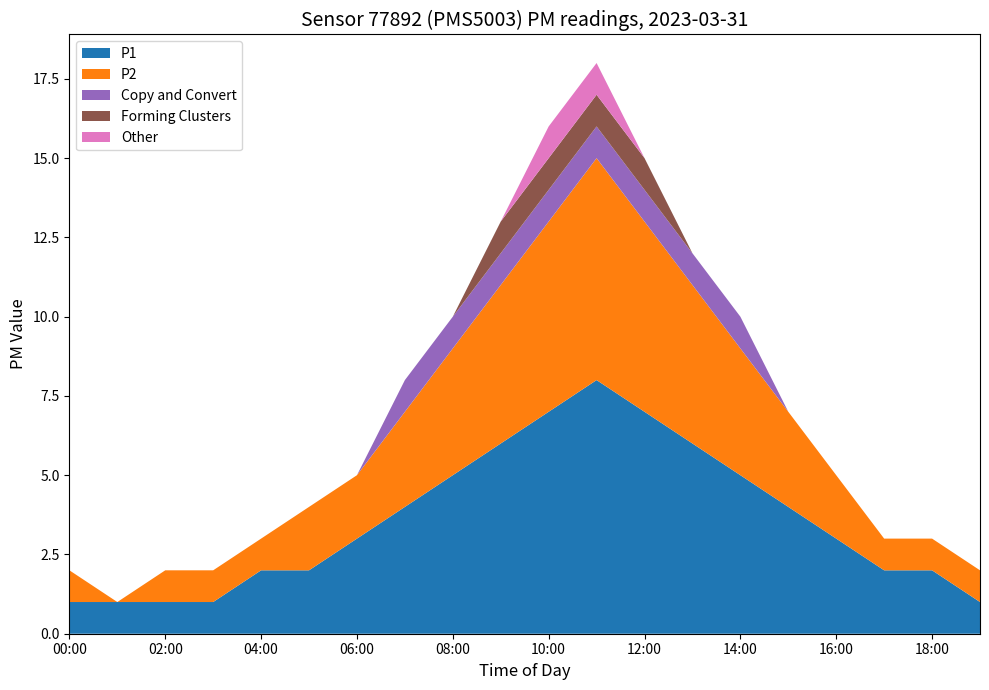

Reading left to right, extract all data points from this chart.

P1: 00:00=1	01:00=1	02:00=1	03:00=1	04:00=2	05:00=2	06:00=3	07:00=4	08:00=5	09:00=6	10:00=7	11:00=8	12:00=7	13:00=6	14:00=5	15:00=4	16:00=3	17:00=2	18:00=2	19:00=1
P2: 00:00=1	01:00=0	02:00=1	03:00=1	04:00=1	05:00=2	06:00=2	07:00=3	08:00=4	09:00=5	10:00=6	11:00=7	12:00=6	13:00=5	14:00=4	15:00=3	16:00=2	17:00=1	18:00=1	19:00=1
Copy and Convert: 00:00=0	01:00=0	02:00=0	03:00=0	04:00=0	05:00=0	06:00=0	07:00=1	08:00=1	09:00=1	10:00=1	11:00=1	12:00=1	13:00=1	14:00=1	15:00=0	16:00=0	17:00=0	18:00=0	19:00=0
Forming Clusters: 00:00=0	01:00=0	02:00=0	03:00=0	04:00=0	05:00=0	06:00=0	07:00=0	08:00=0	09:00=1	10:00=1	11:00=1	12:00=1	13:00=0	14:00=0	15:00=0	16:00=0	17:00=0	18:00=0	19:00=0
Other: 00:00=0	01:00=0	02:00=0	03:00=0	04:00=0	05:00=0	06:00=0	07:00=0	08:00=0	09:00=0	10:00=1	11:00=1	12:00=0	13:00=0	14:00=0	15:00=0	16:00=0	17:00=0	18:00=0	19:00=0